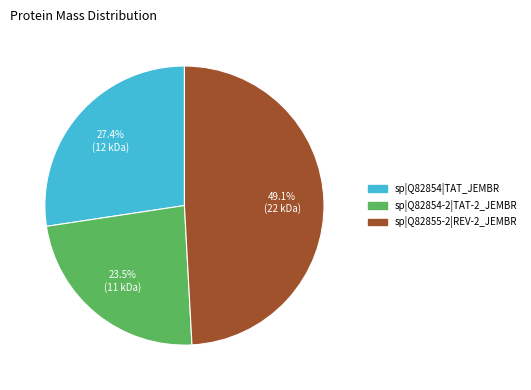

What is the total percentage of sp|Q82855-2|REV-2_JEMBR and sp|Q82854-2|TAT-2_JEMBR?

72.6%